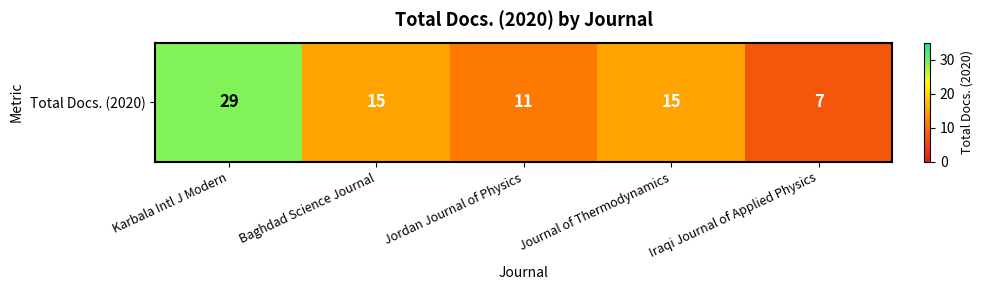

Which label corresponds to the largest value in the chart?

Karbala Intl J Modern